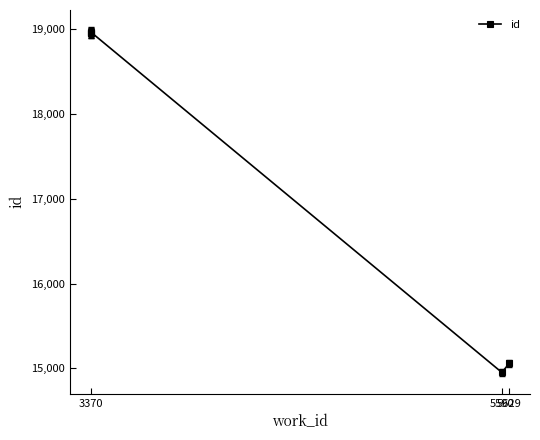

What is the label of the 1st point from the left?

3370